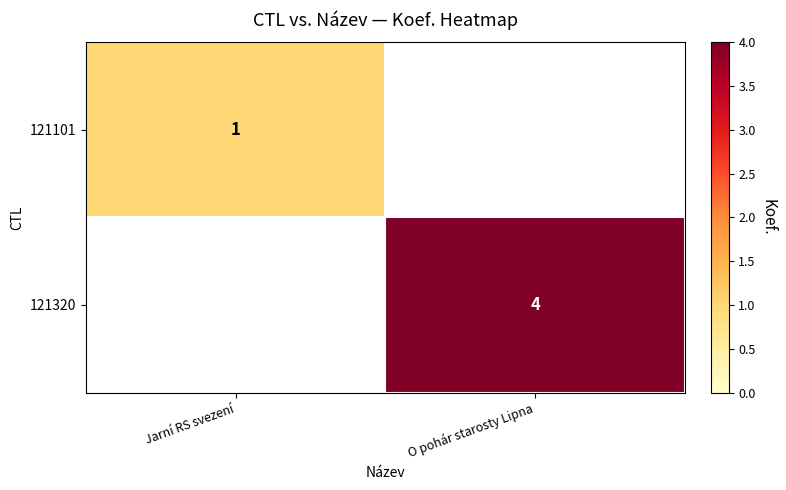

Is it true that 121101 equals 2 at Jarní RS svezení?

False